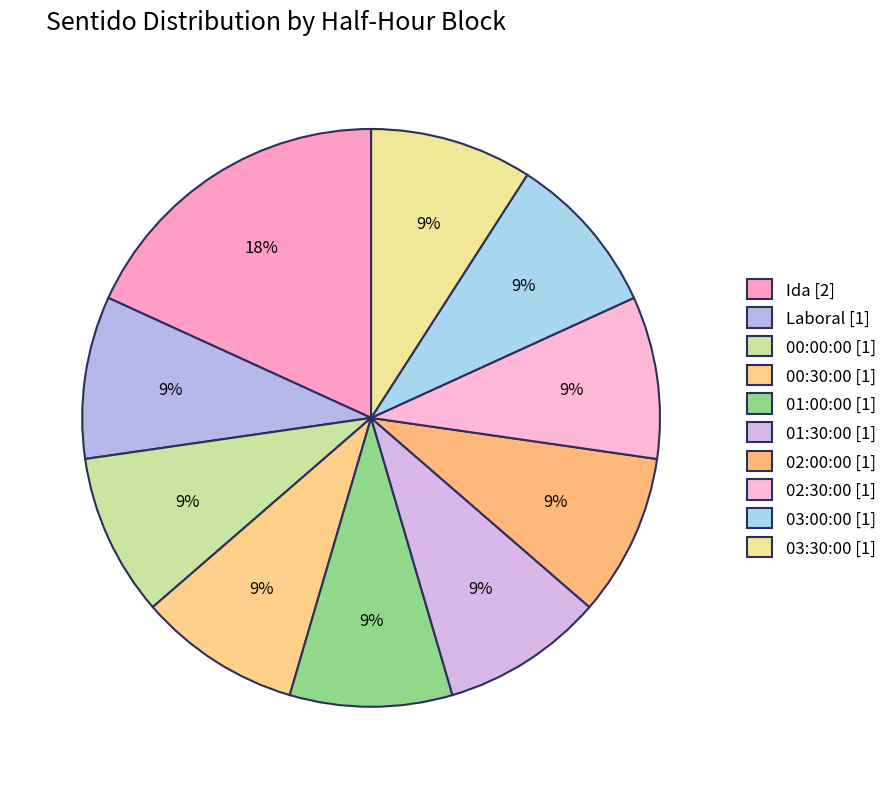

How many slices are in this pie chart?

10